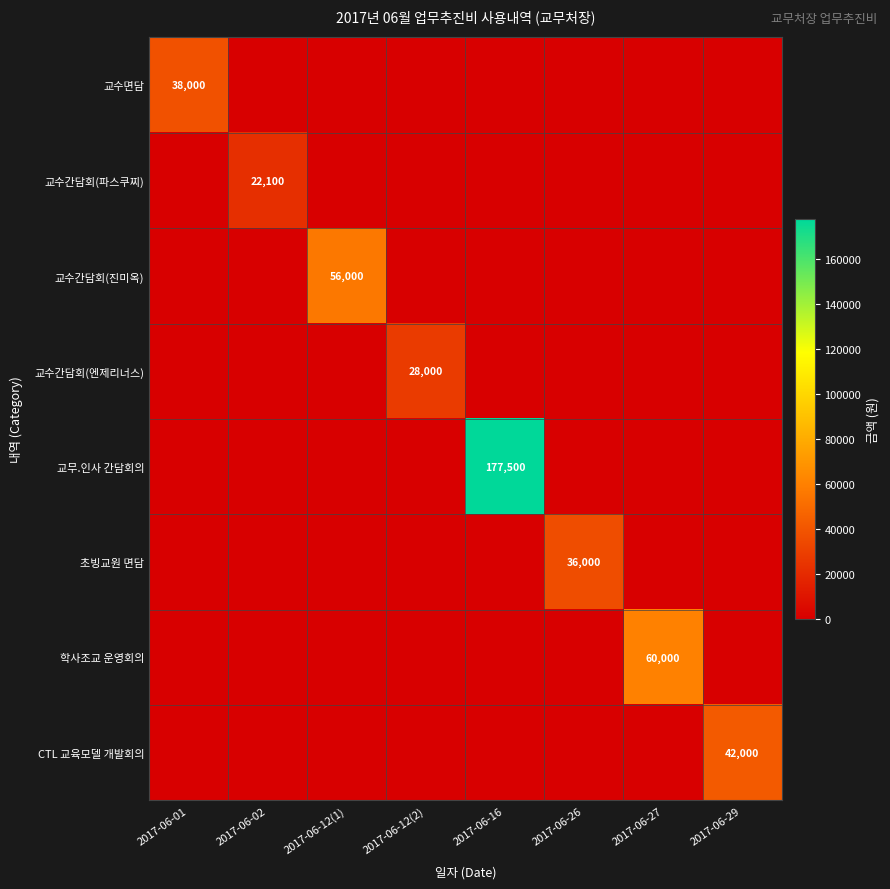

The value of 초빙교원 면담 at 2017-06-26 is 57493. True or false?

False